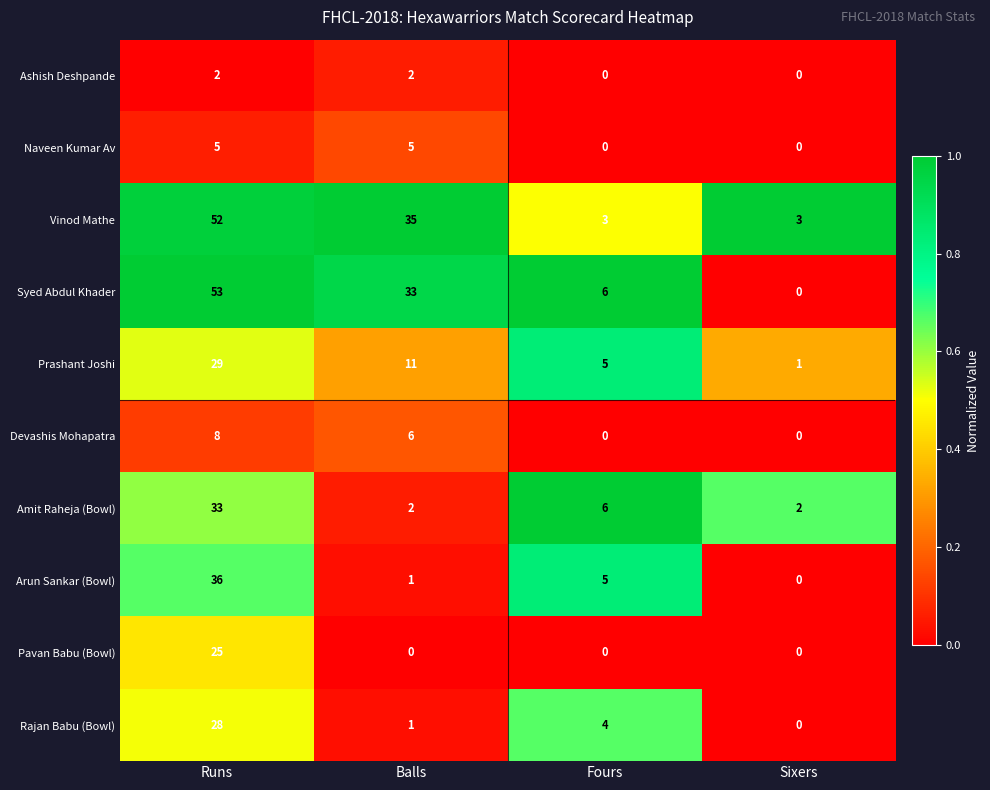

Which series has the largest total across all categories?

Vinod Mathe